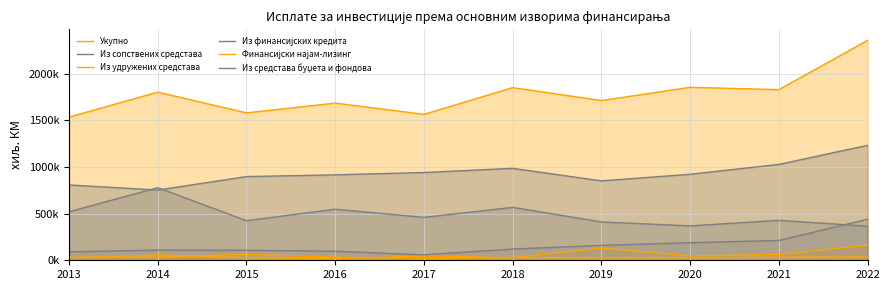

True or false: Укупно and Из средстава буџета и фондова cross at least once.

False